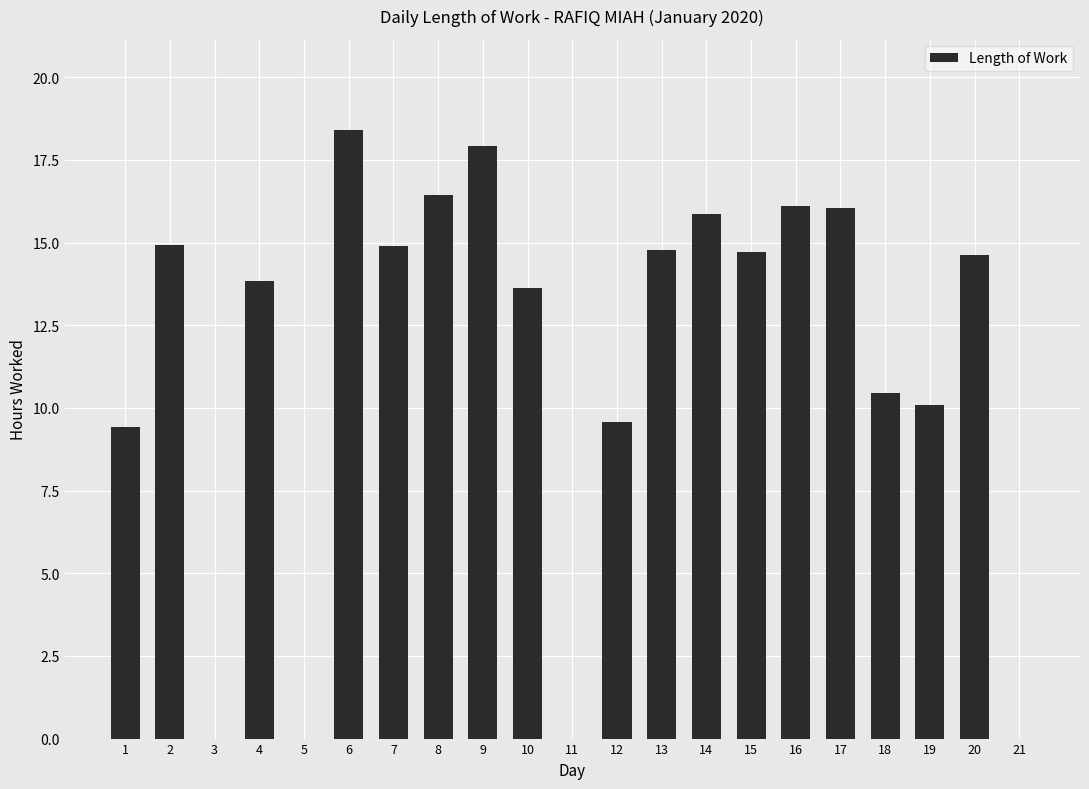

Read the value at 19.

10.1